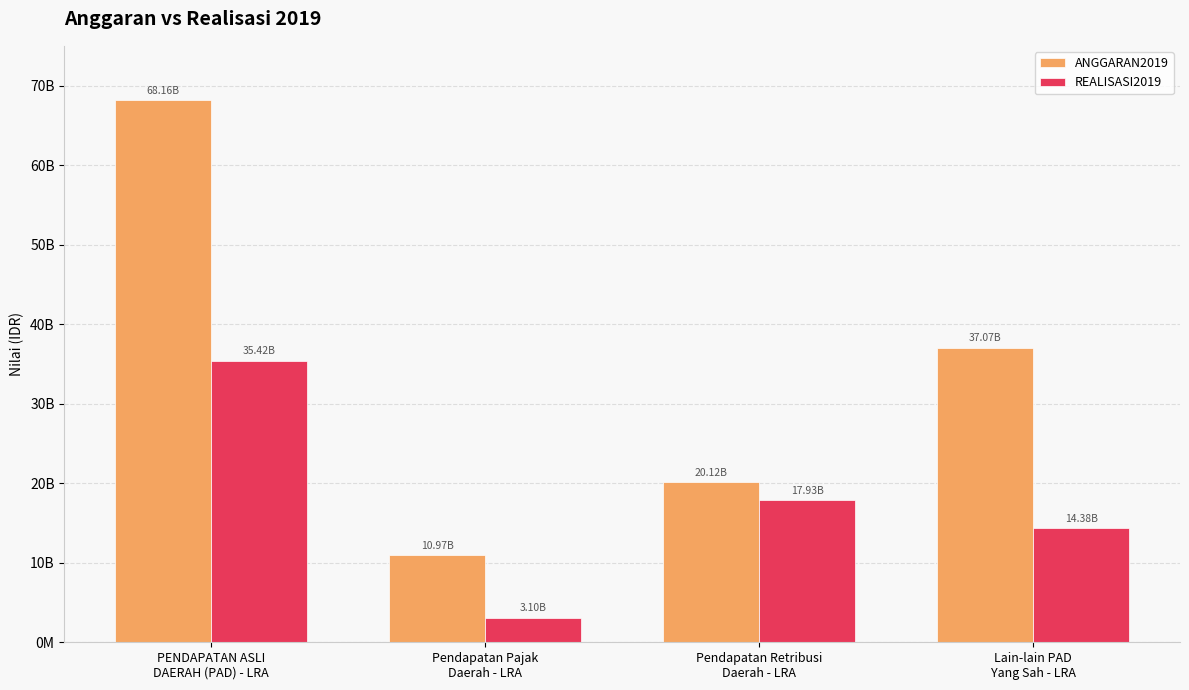

Where is ANGGARAN2019 nearest to the value 39564875149?

Lain-lain PAD
Yang Sah - LRA